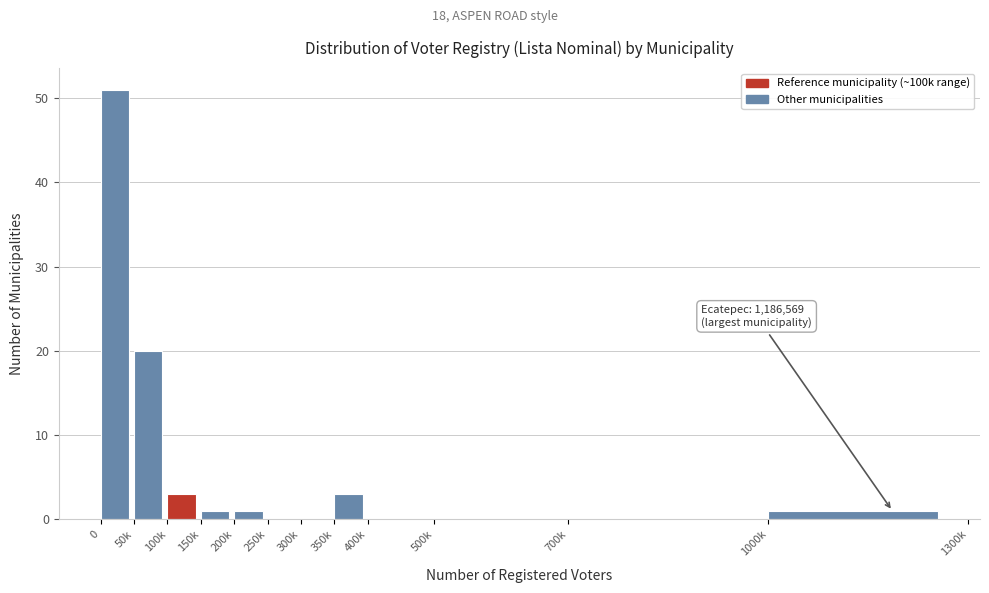

Reading left to right, list all the values displayed in this chart.

0=51	50k=20	100k=3	150k=1	200k=1	250k=0	300k=0	350k=3	400k=0	500k=0	700k=0	1000k=1